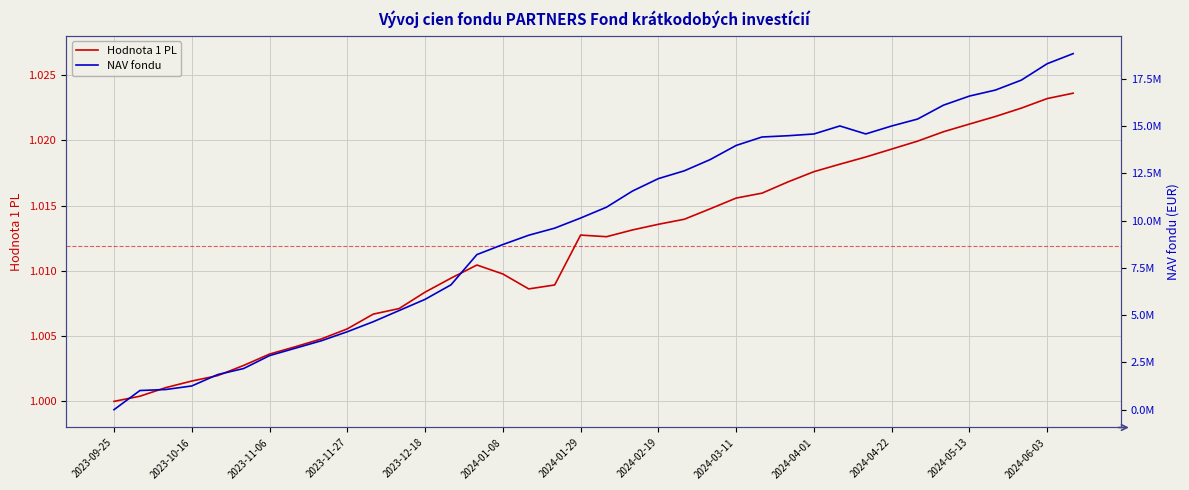

At 32, list the series in order from smallest to largest.

Hodnota 1 PL, NAV fondu